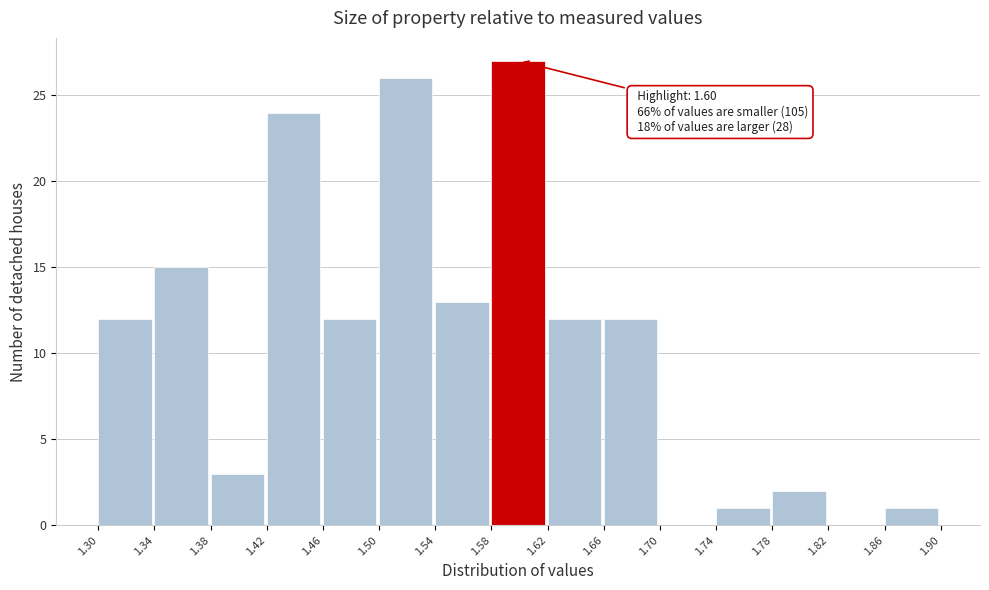

Over which range of the x-axis is the bar tallest?

1.58 to 1.62